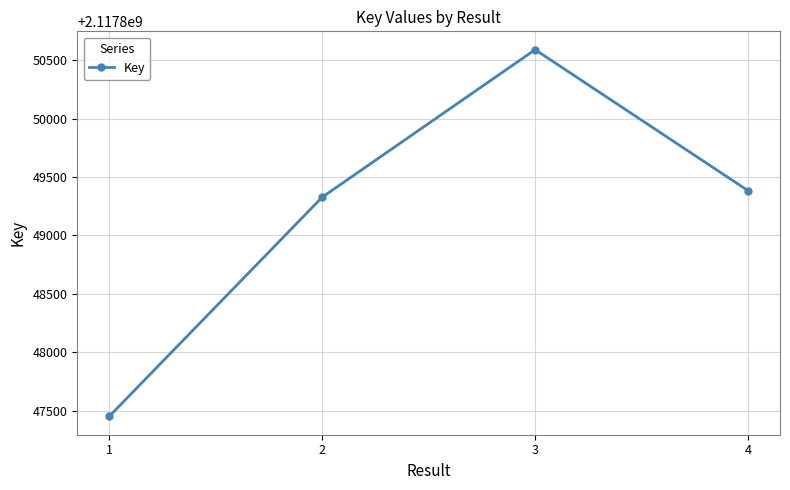

Reading right to left, what are all the values shown in this chart?

4=2117849383	3=2117850590	2=2117849327	1=2117847451